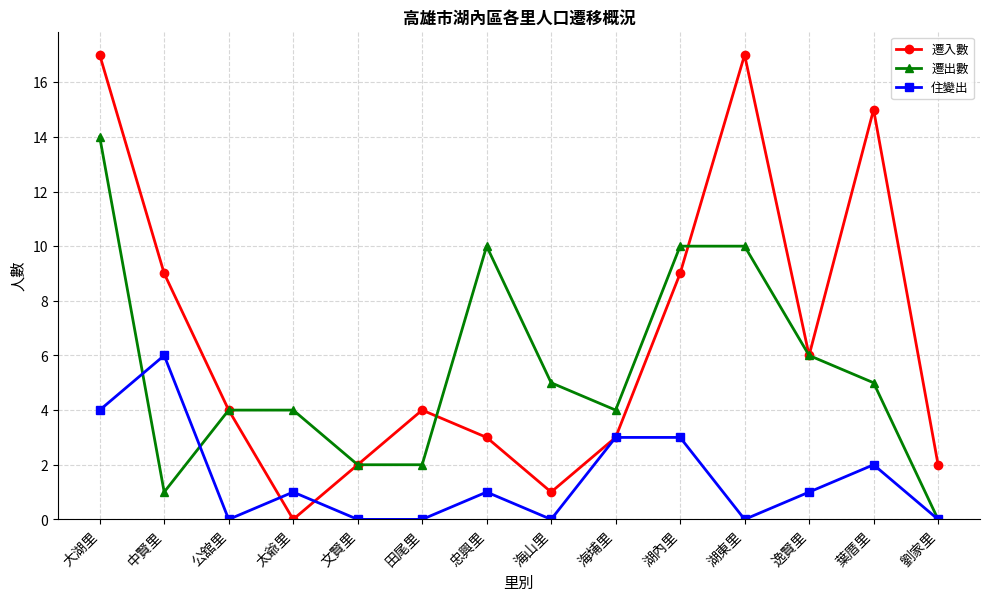

Where is the first local maximum for 住變出?

中賢里